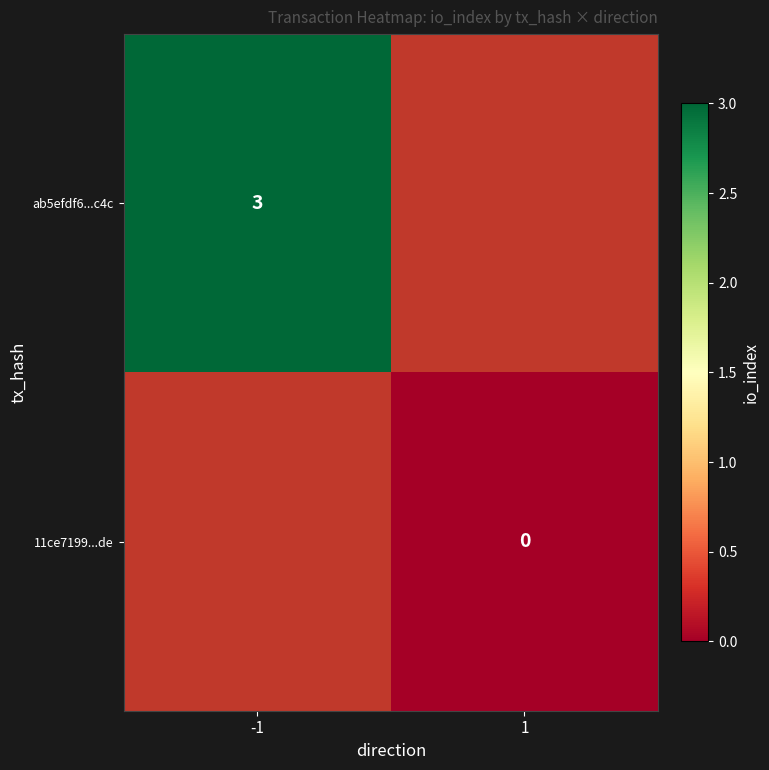

Which label corresponds to the smallest value in the chart?

1